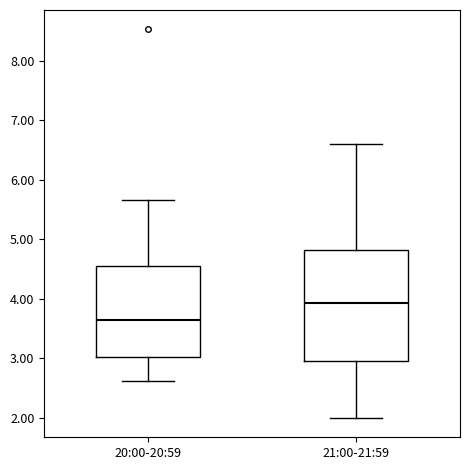

Reading left to right, read every box against the y-axis: the position of its median line, the range the box covers, and the ends of its whiskers. The values are not printed on the chart, so give them approximately, as read against the axis.

20:00-20:59: median 3.6, box 3.0 to 4.6, whiskers 2.6 to 5.7
21:00-21:59: median 3.9, box 3.0 to 4.8, whiskers 2.0 to 6.6